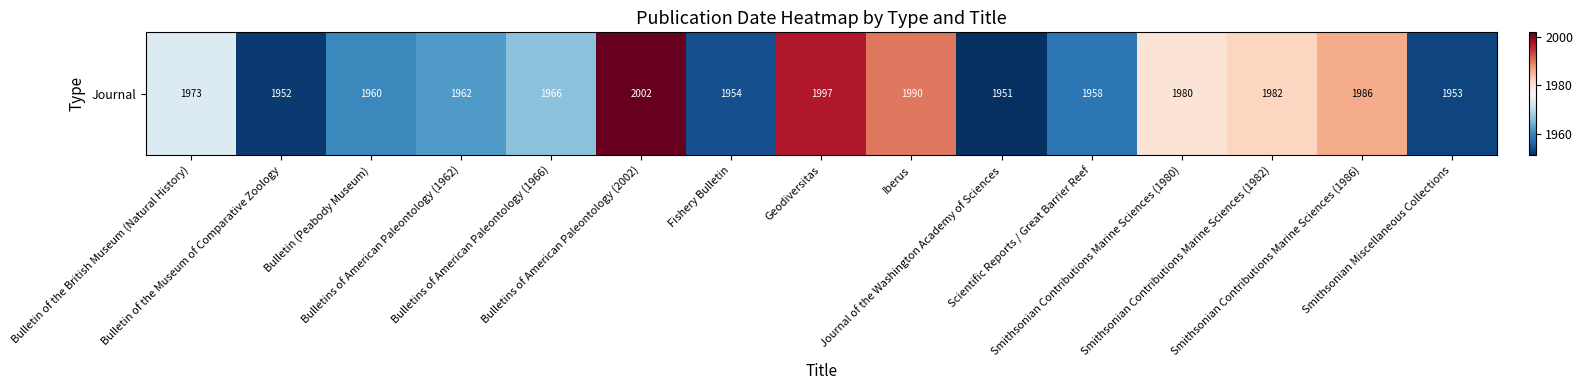

What value does the data have at Smithsonian Miscellaneous Collections?

1953